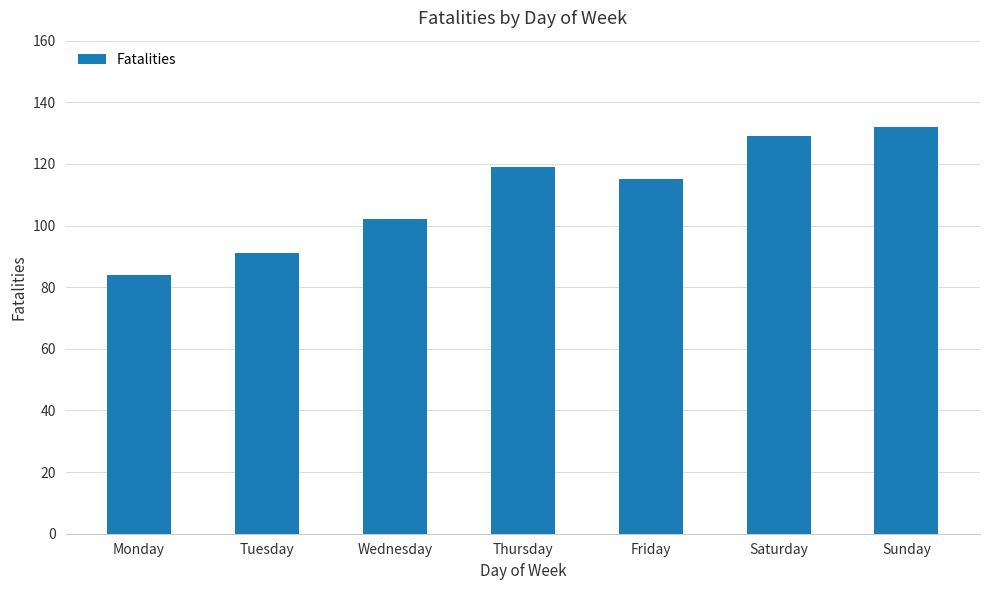

What is the difference between the values at Saturday and Sunday?

3